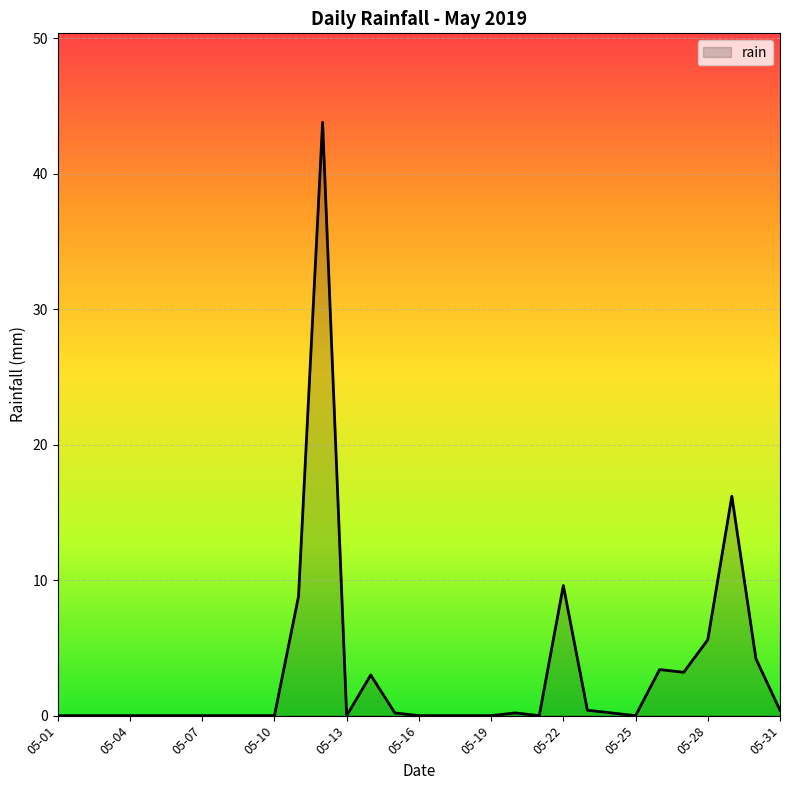

What is the maximum value shown in the chart?

43.8